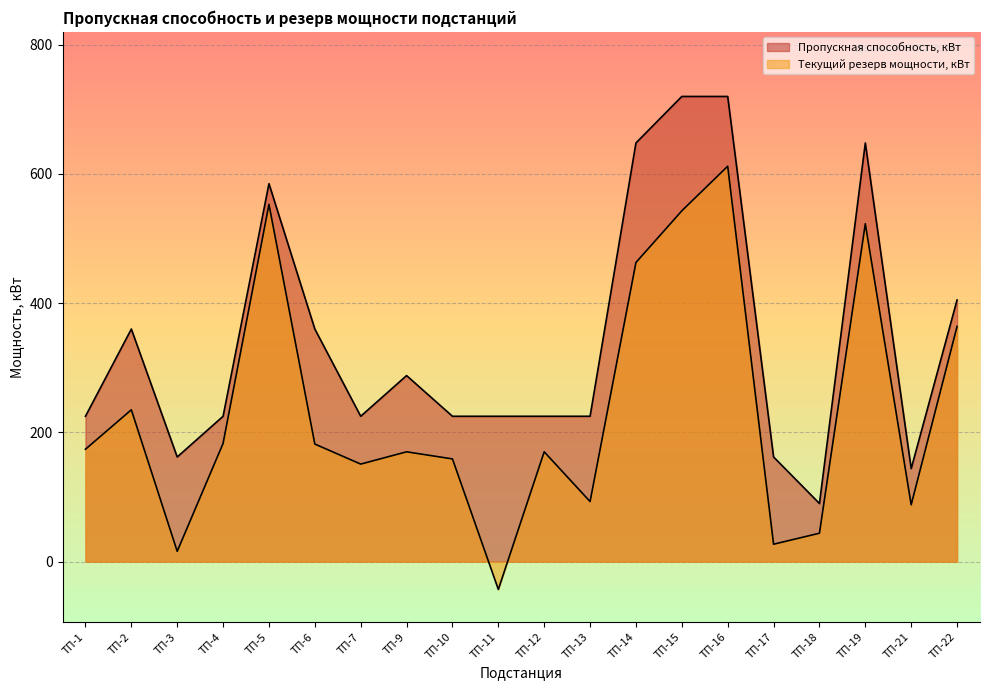

What is the lowest value of the Пропускная способность, кВт series?

90